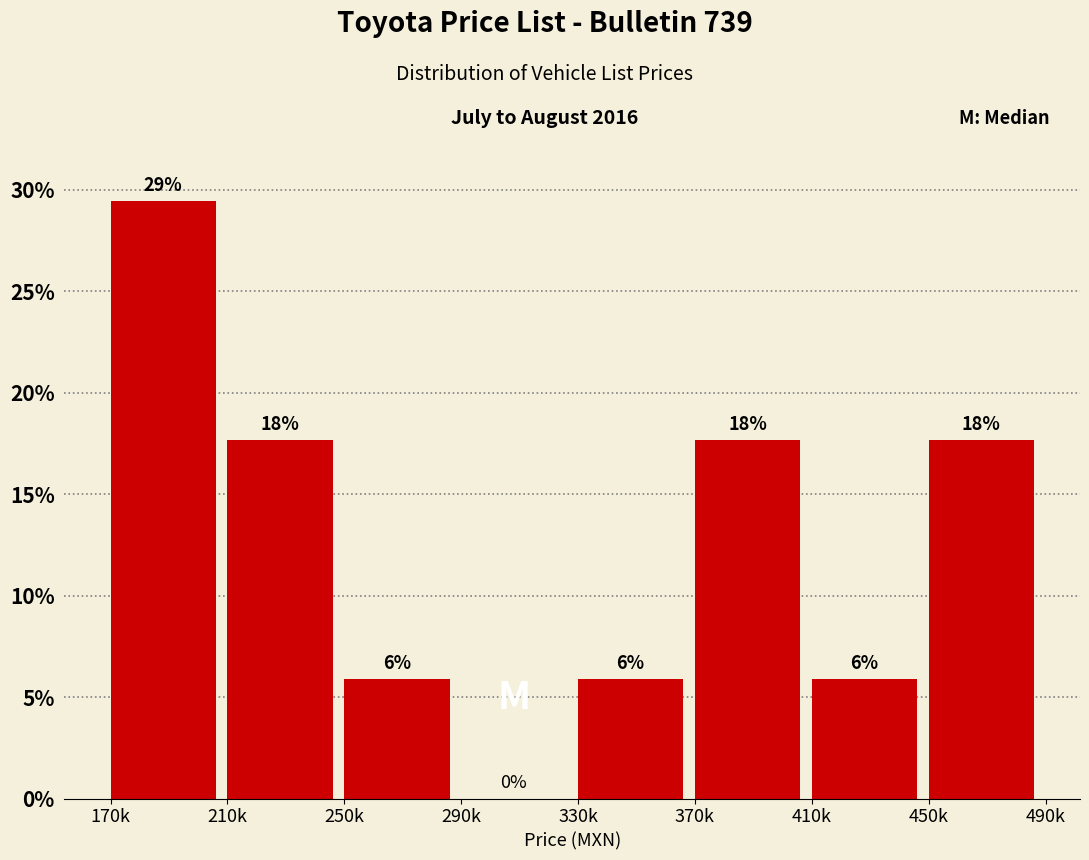

Are the bars horizontal?

No